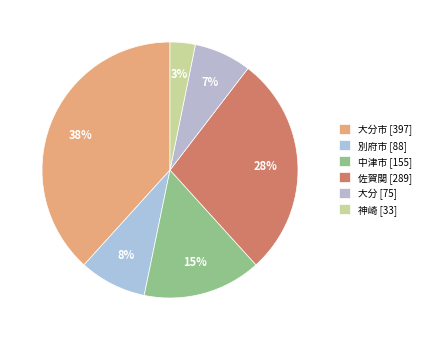

Which slice is the largest?

大分市 [397]